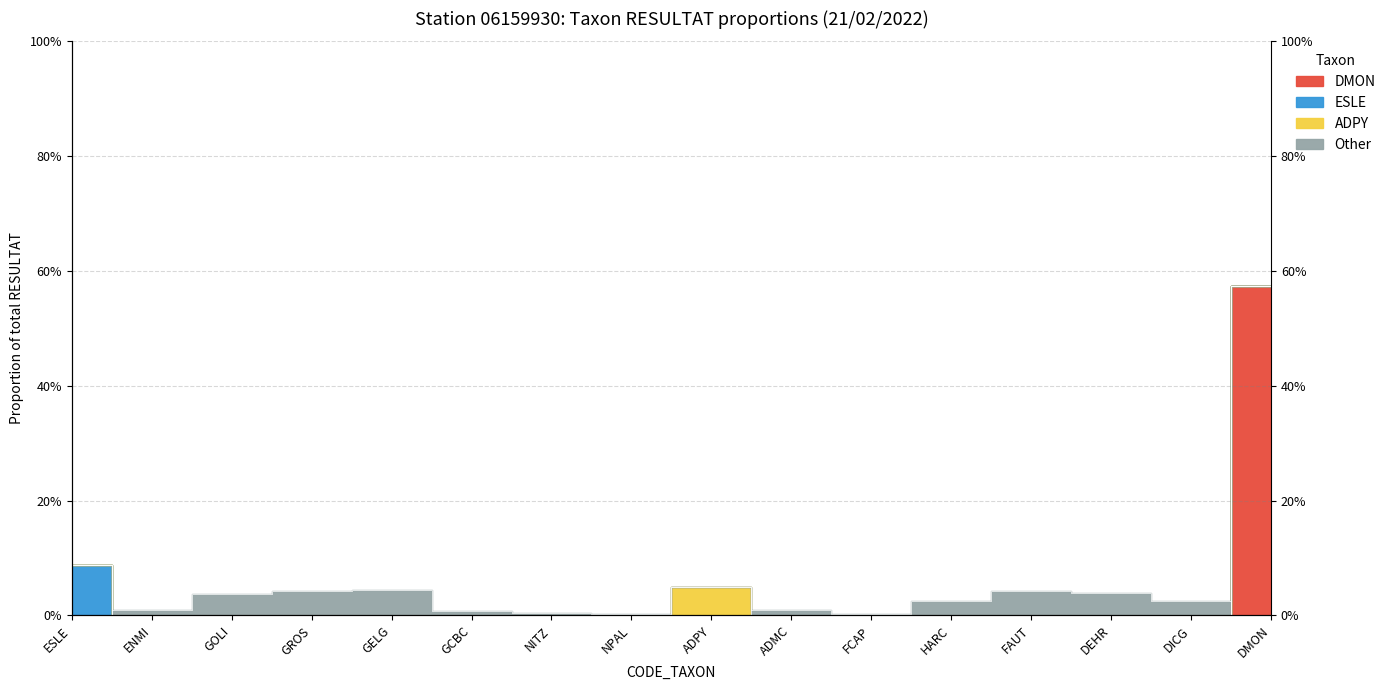

Does the chart display data point markers on the line(s)?

No